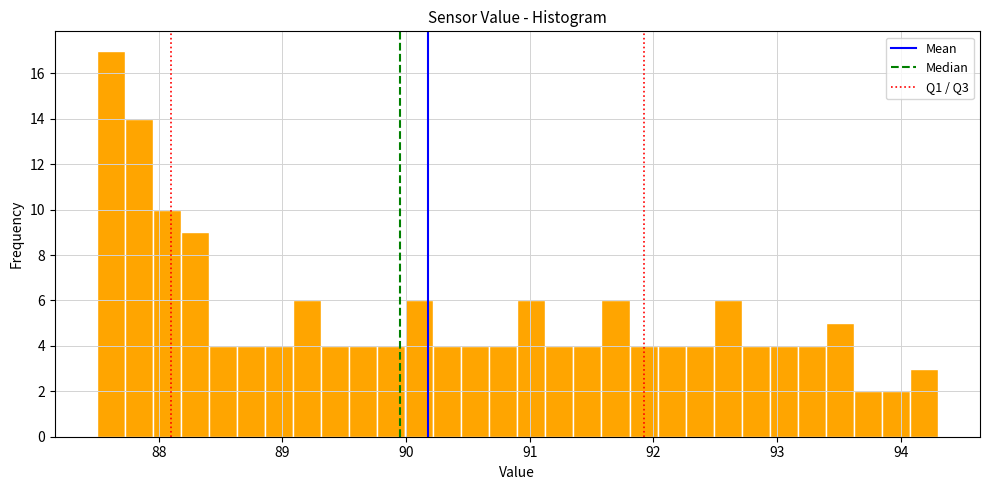

Read against the x-axis, roughly where is the centre of the tallest bar?

87.6